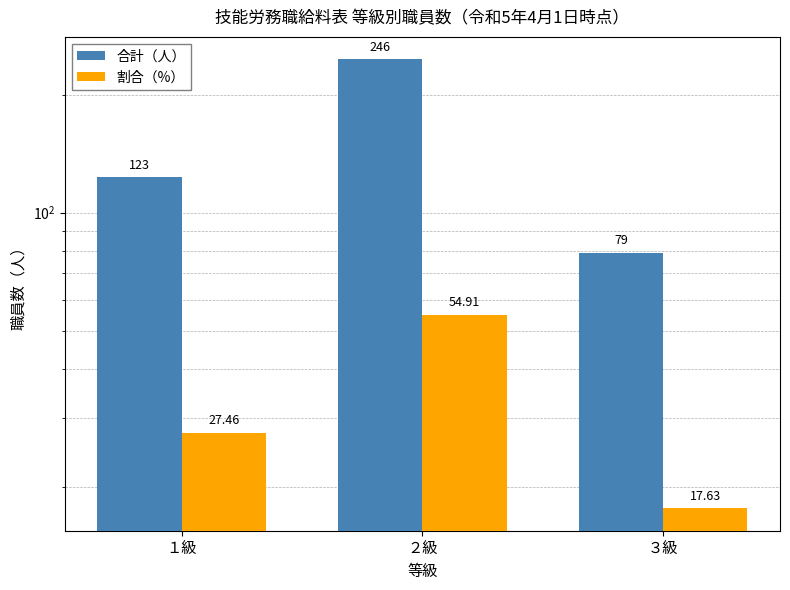

Where does the 合計（人） series first go above 123?

２級